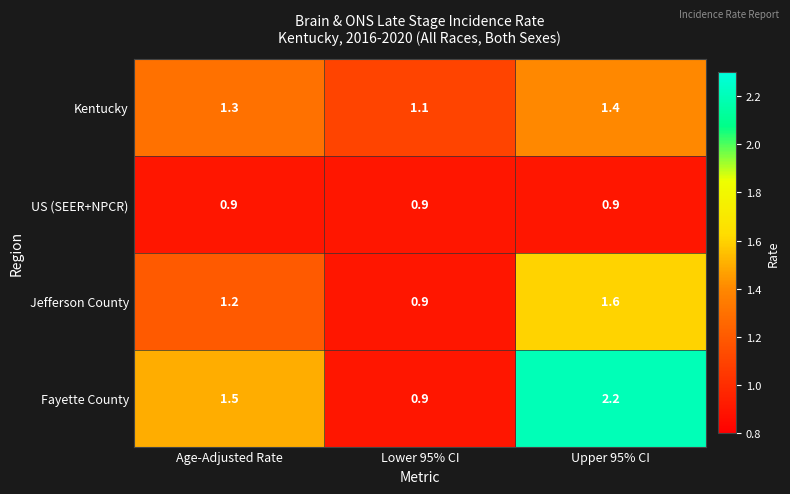

Reading left to right, transcribe all the data shown in this chart.

Kentucky: 1.3	1.1	1.4
US (SEER+NPCR): 0.9	0.9	0.9
Jefferson County: 1.2	0.9	1.6
Fayette County: 1.5	0.9	2.2